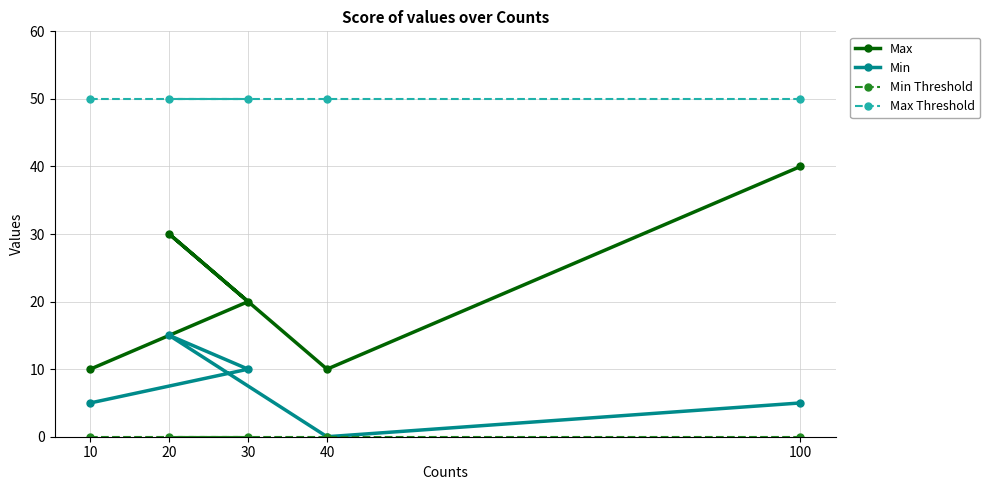

Which has a higher value, 30 or 40?

30